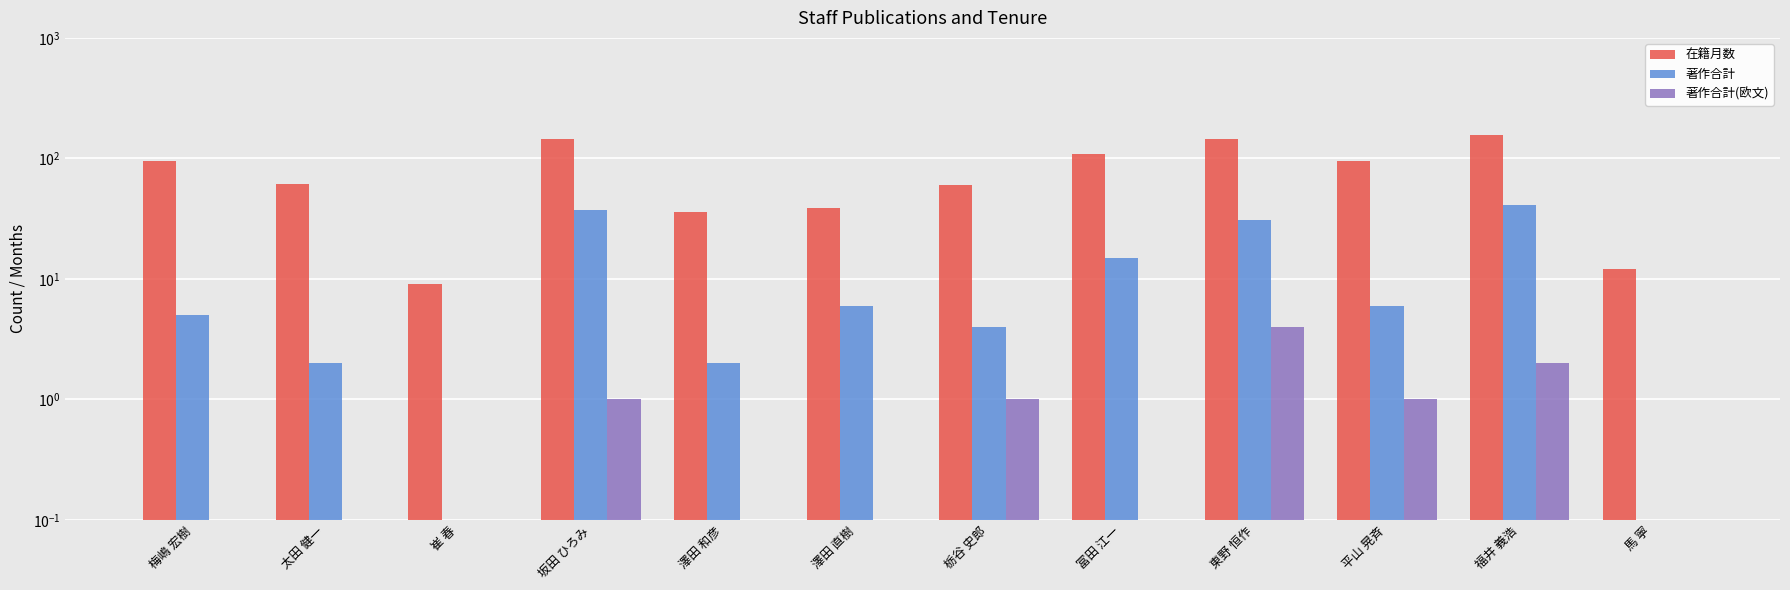

Reading left to right, what are all the values shown in this chart?

在籍月数: 96.0	61.0	9.0	144.0	36.0	39.0	60.0	108.0	144.0	96.0	156.0	12.0
著作合計: 5.0	2.0	0.0	37.0	2.0	6.0	4.0	15.0	31.0	6.0	41.0	0.0
著作合計(欧文): 0.0	0.0	0.0	1.0	0.0	0.0	1.0	0.0	4.0	1.0	2.0	0.0